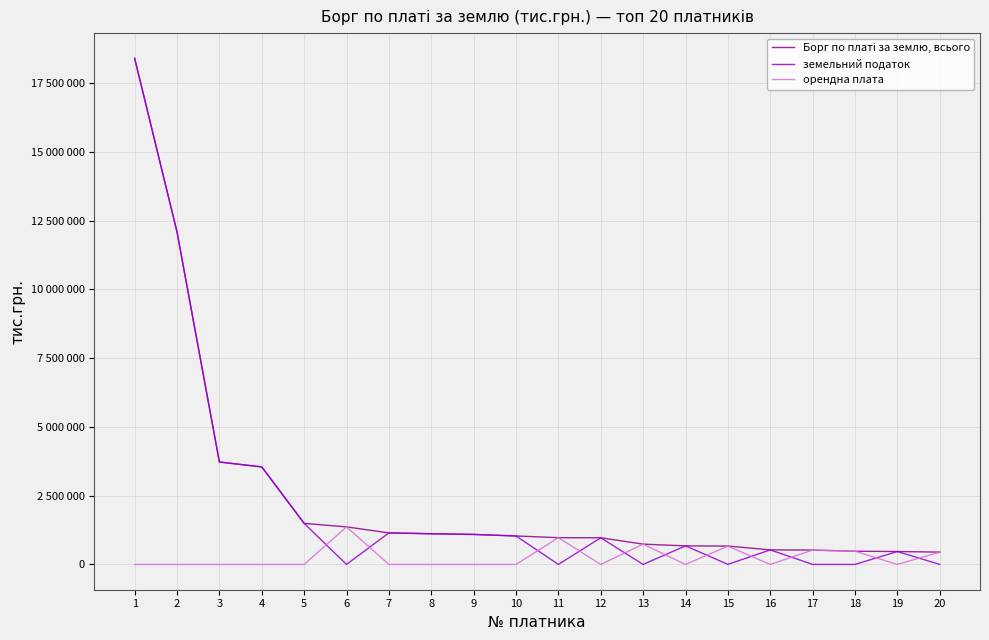

Does the chart display data point markers on the line(s)?

No